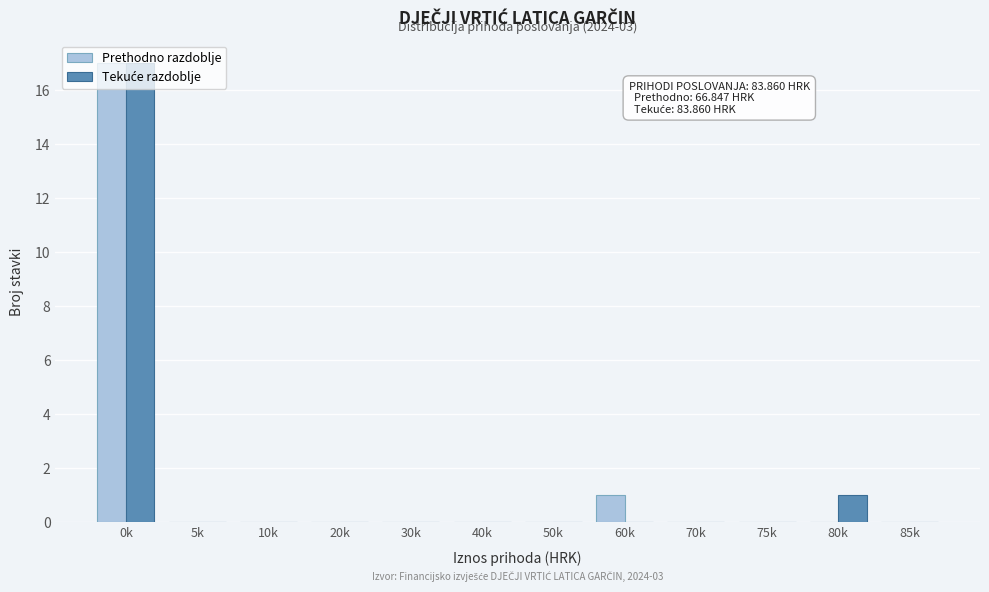

What is the maximum value for Prethodno razdoblje?

17